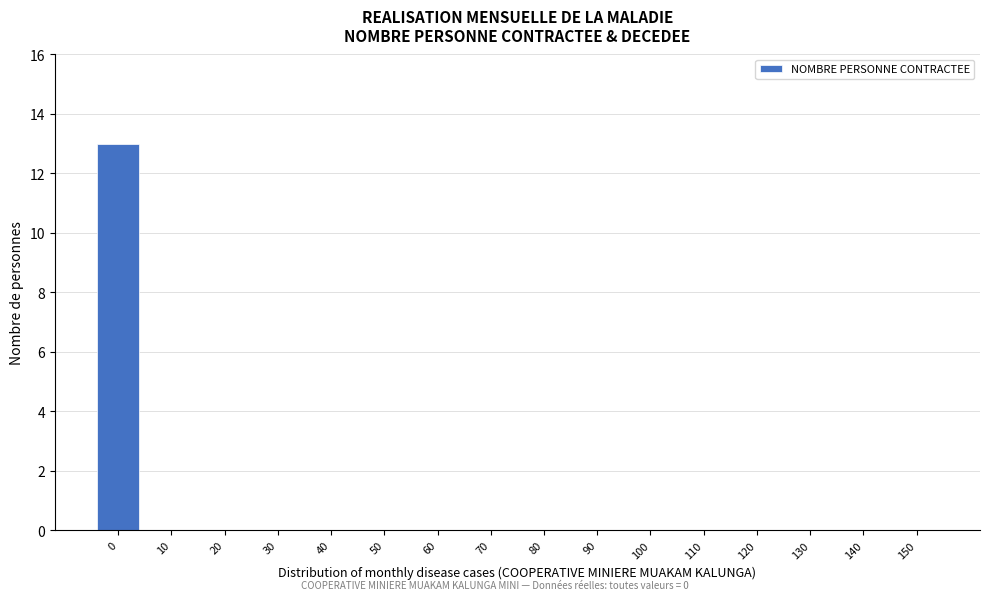

Reading right to left, what are all the values shown in this chart?

150=0	140=0	130=0	120=0	110=0	100=0	90=0	80=0	70=0	60=0	50=0	40=0	30=0	20=0	10=0	0=13